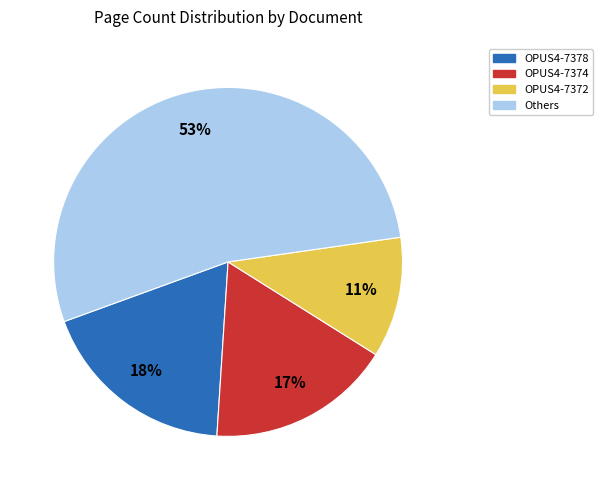

What percentage is the OPUS4-7374 slice, to the nearest percent?

17%